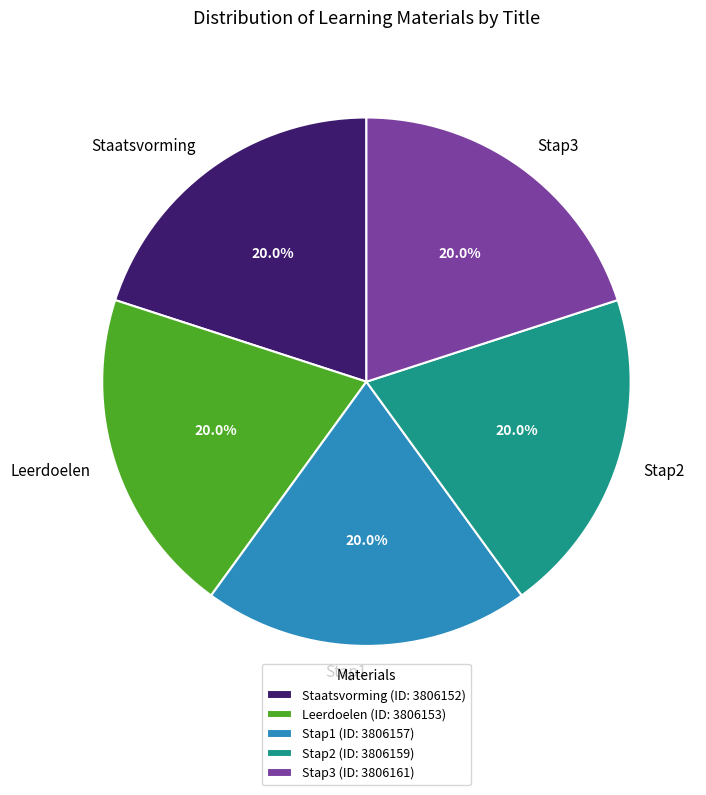

To the nearest percent, what is the combined percentage of Leerdoelen and Stap3?

40%